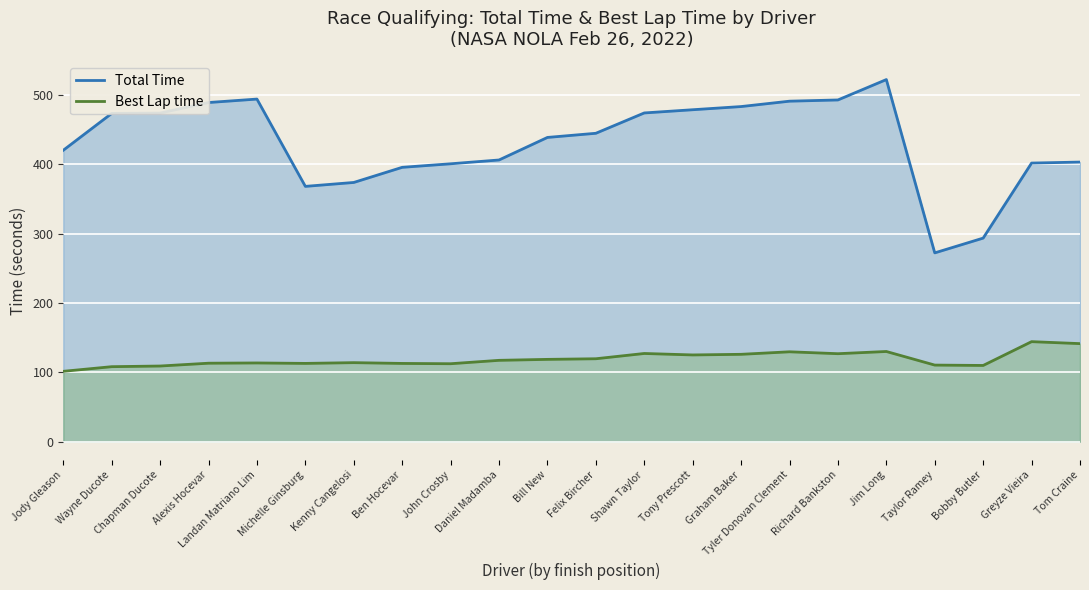

In Total Time, how many points are higher than both neighbors (excluding endpoints)?

2